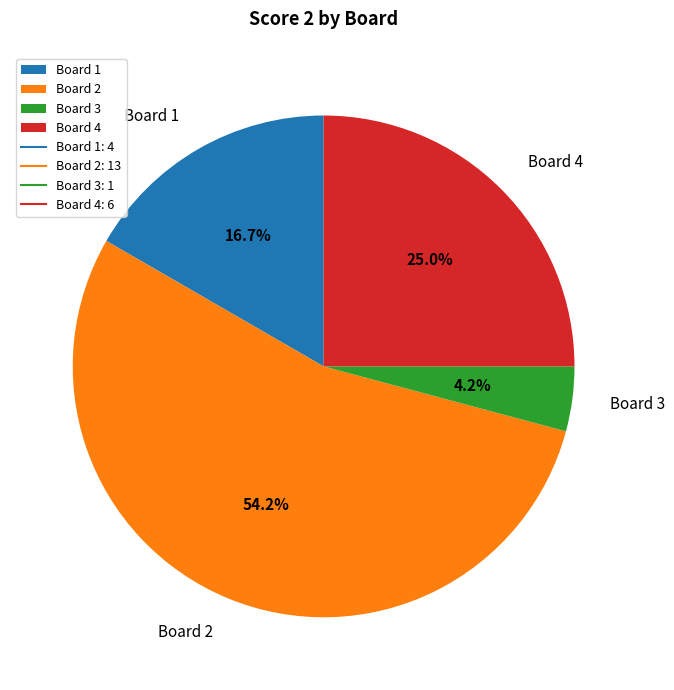

True or false: Board 3 accounts for 4% of the total.

True